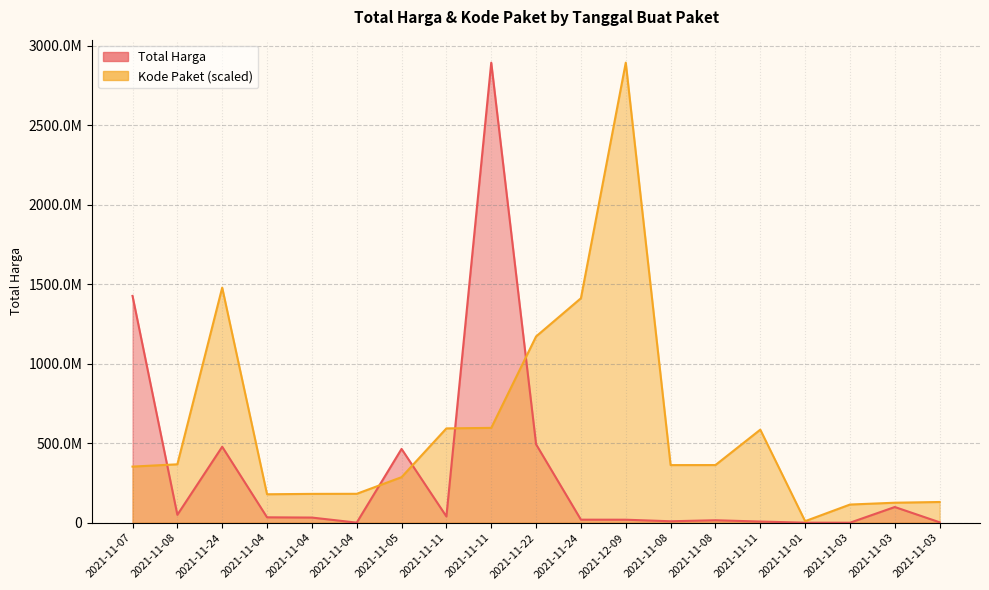

What is the sum of all Total Harga values?

6080907485.0